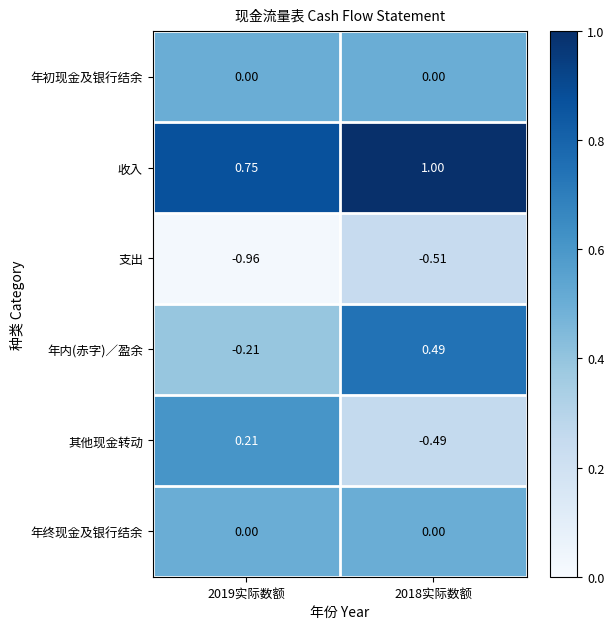

Which series has the largest total across all categories?

收入